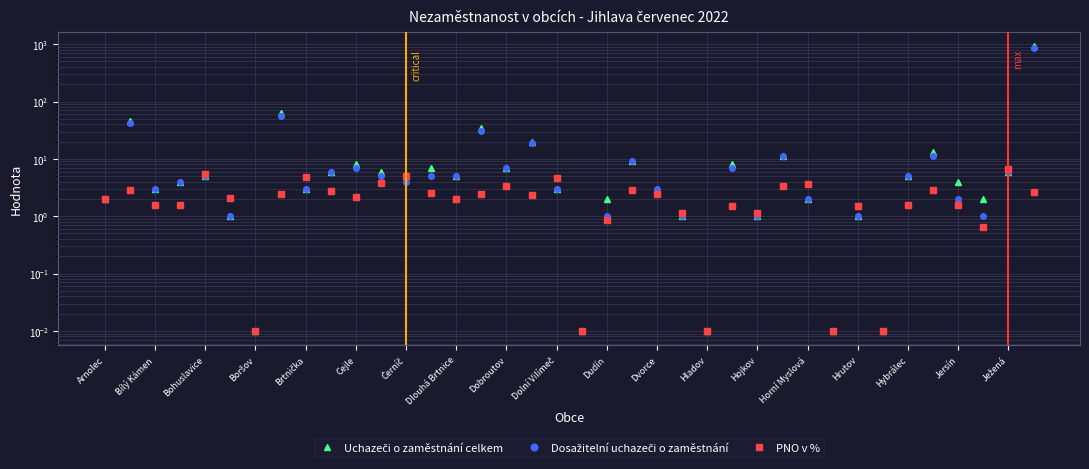

Reading left to right, what are all the values shown in this chart?

Uchazeči o zaměstnání celkem: 2.0	46.0	3.0	4.0	5.0	1.0	0.0	62.0	3.0	6.0	8.0	6.0	5.0	7.0	5.0	34.0	7.0	20.0	3.0	0.0	2.0	9.0	3.0	1.0	0.0	8.0	1.0	11.0	2.0	0.0	1.0	0.0	5.0	13.0	4.0	2.0	6.0	934.0
Dosažitelní uchazeči o zaměstnání: 2.0	42.0	3.0	4.0	5.0	1.0	0.0	57.0	3.0	6.0	7.0	5.0	4.0	5.0	5.0	31.0	7.0	19.0	3.0	0.0	1.0	9.0	3.0	1.0	0.0	7.0	1.0	11.0	2.0	0.0	1.0	0.0	5.0	11.0	2.0	1.0	6.0	845.0
PNO v %: 2.0	2.8	1.6	1.6	5.4	2.0	0.0	2.4	4.9	2.7	2.2	3.8	5.0	2.5	2.0	2.5	3.4	2.3	4.6	0.0	0.8	2.9	2.4	1.1	0.0	1.5	1.1	3.3	3.7	0.0	1.5	0.0	1.6	2.9	1.6	0.6	6.7	2.7